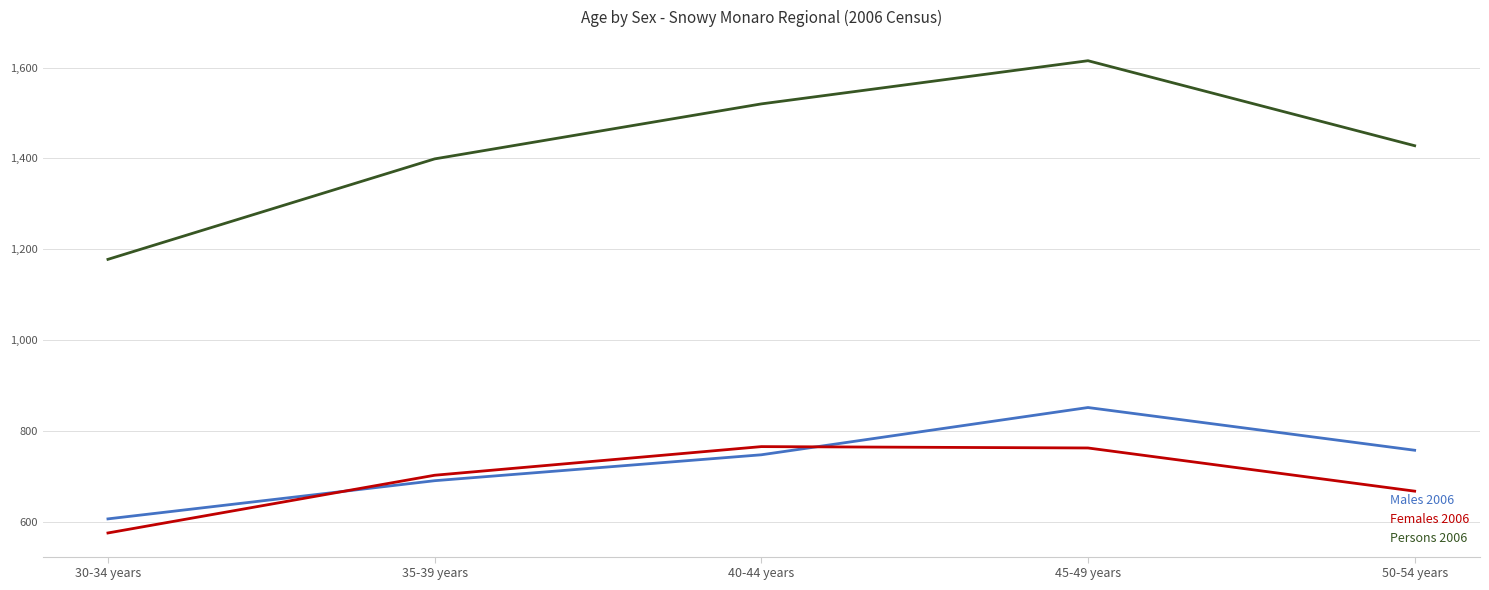

At which category does the chart reach its peak across all series?

45-49 years